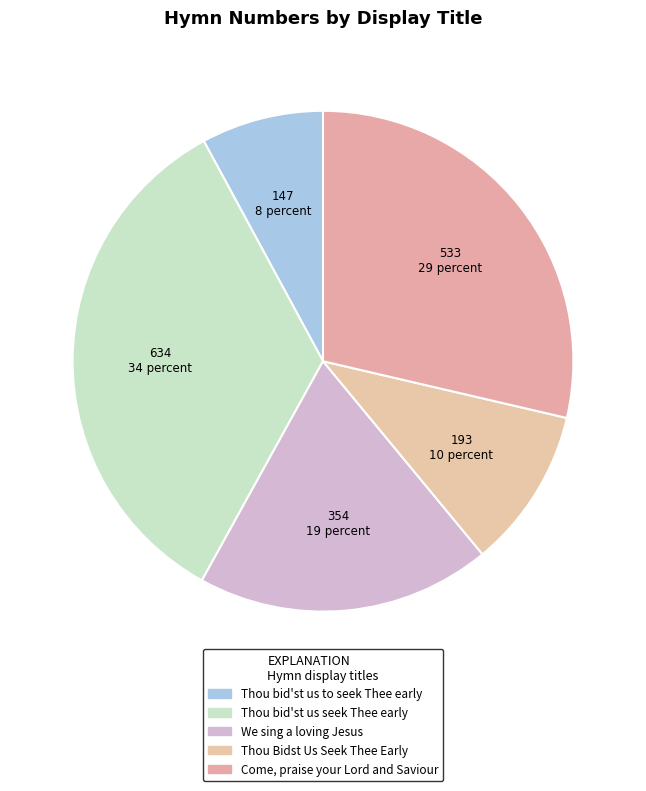

How many slices are in this pie chart?

5